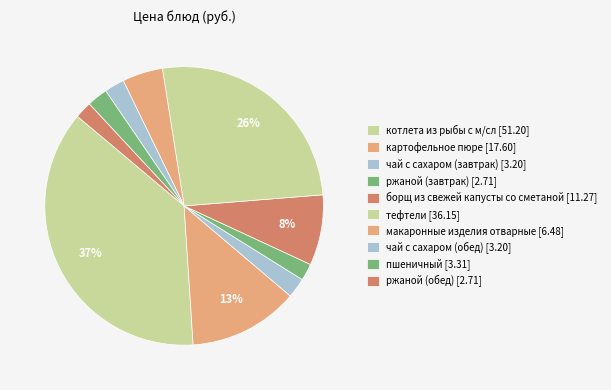

To the nearest percent, what is the combined percentage of чай с сахаром (обед) and пшеничный?

5%